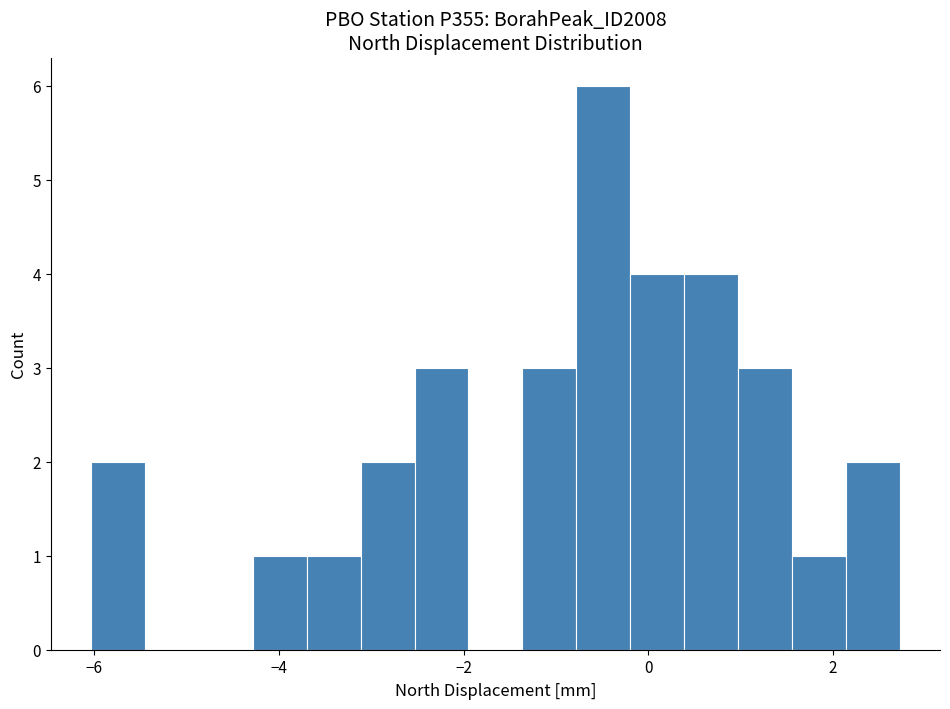

Around what value on the x-axis is the tallest bar? Give the approximate position of its centre, as read against the axis.

-0.4